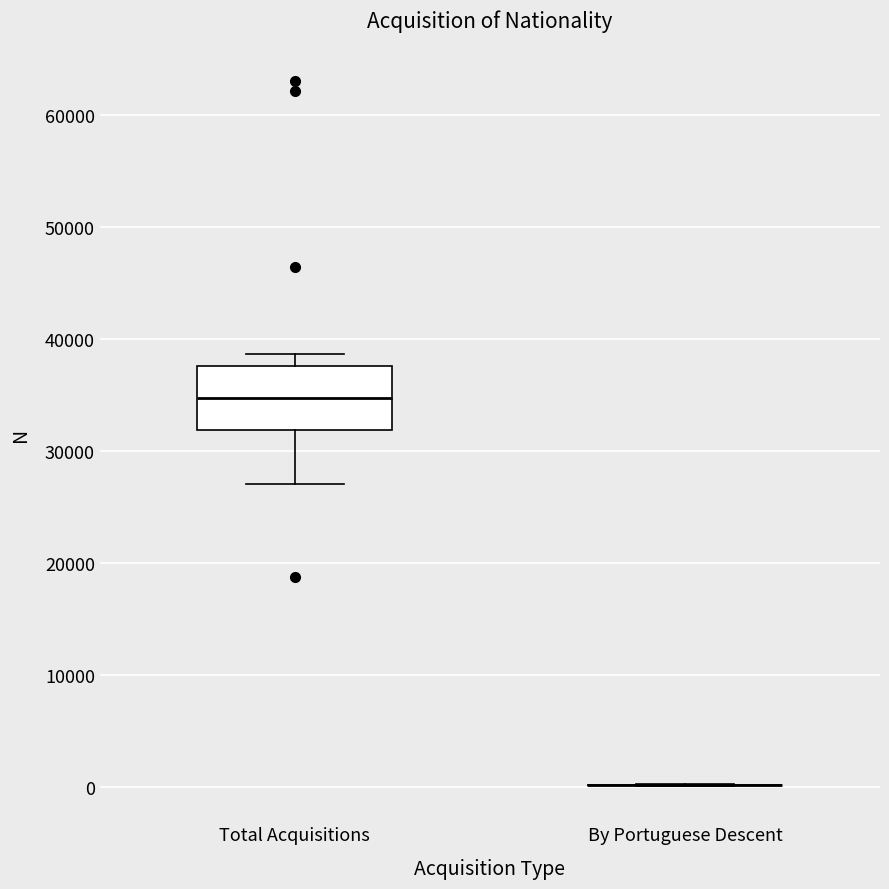

Where does the median line of the box for Total Acquisitions sit on the y-axis? The values are not printed on the chart, so give them approximately, as read against the axis.

35000